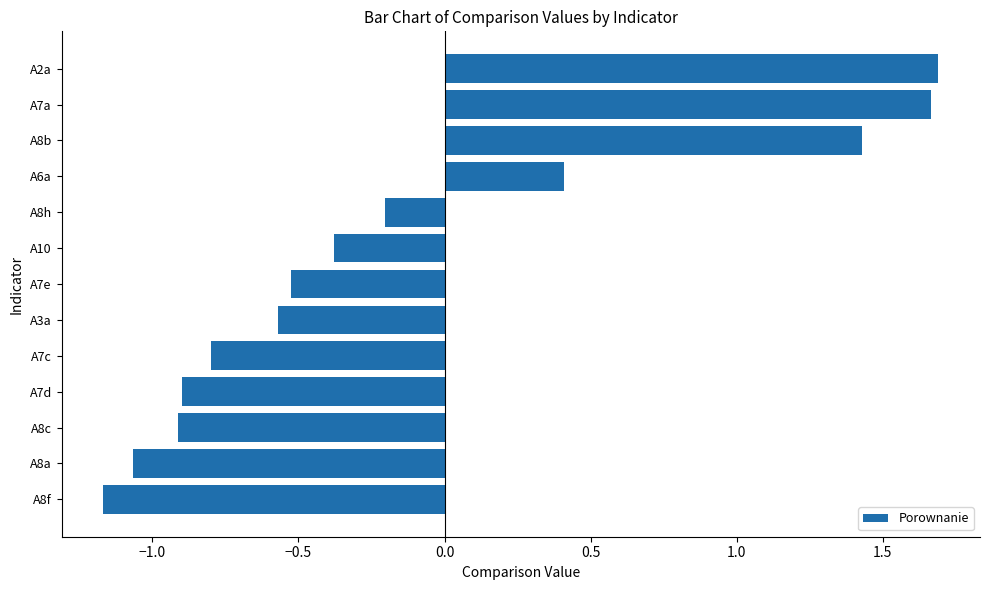

Which category has the lowest value across all series?

A8f